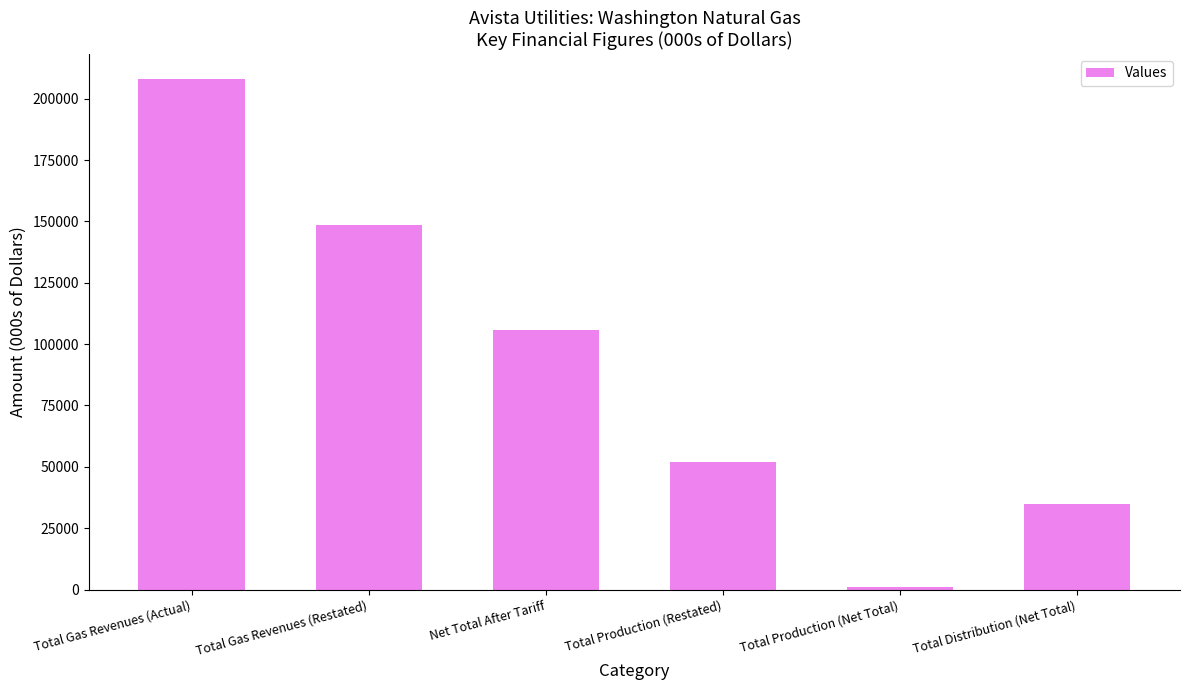

What position from the left is Total Gas Revenues (Actual)?

1